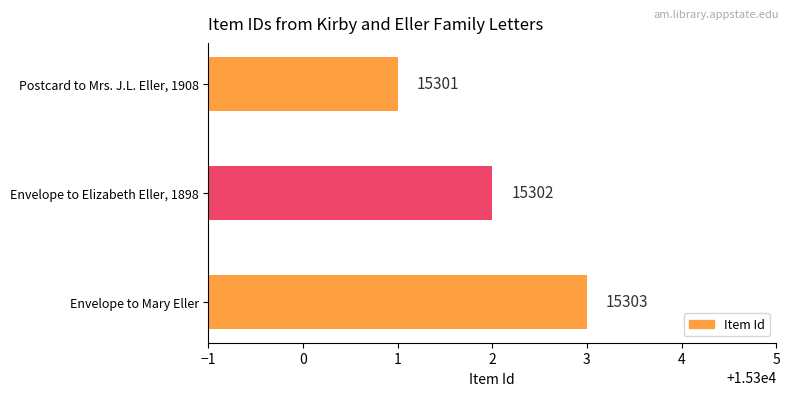

Reading bottom to top, list all the values displayed in this chart.

Envelope to Mary Eller=15303	Envelope to Elizabeth Eller, 1898=15302	Postcard to Mrs. J.L. Eller, 1908=15301